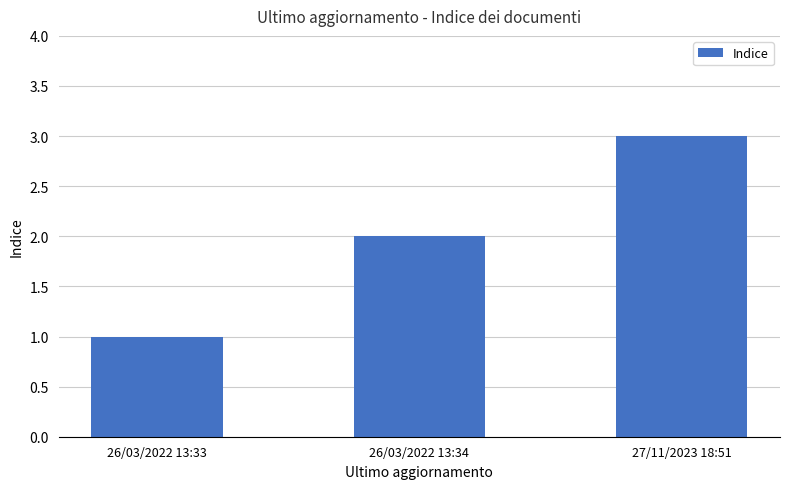

What is the sum of the values at 26/03/2022 13:33 and 27/11/2023 18:51?

4